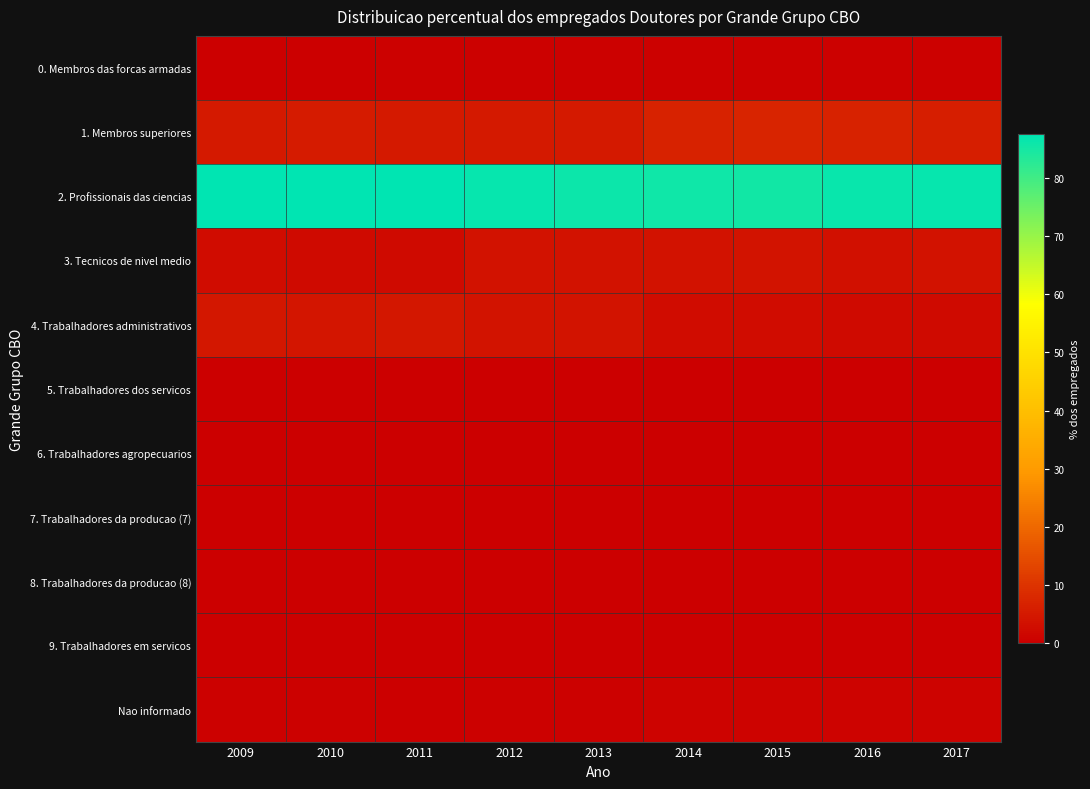

At how many categories does at least one series exceed 52?

9